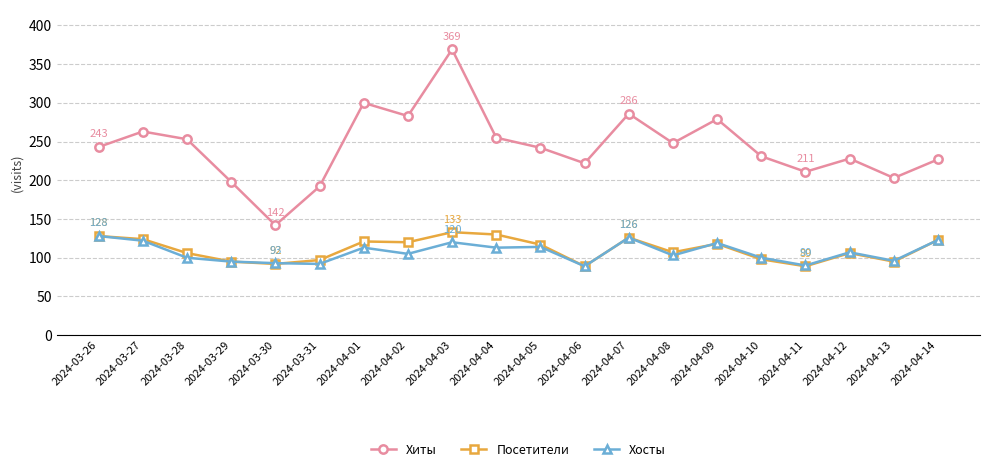

What is the difference between the maximum and second lowest values in the Хосты series?

38